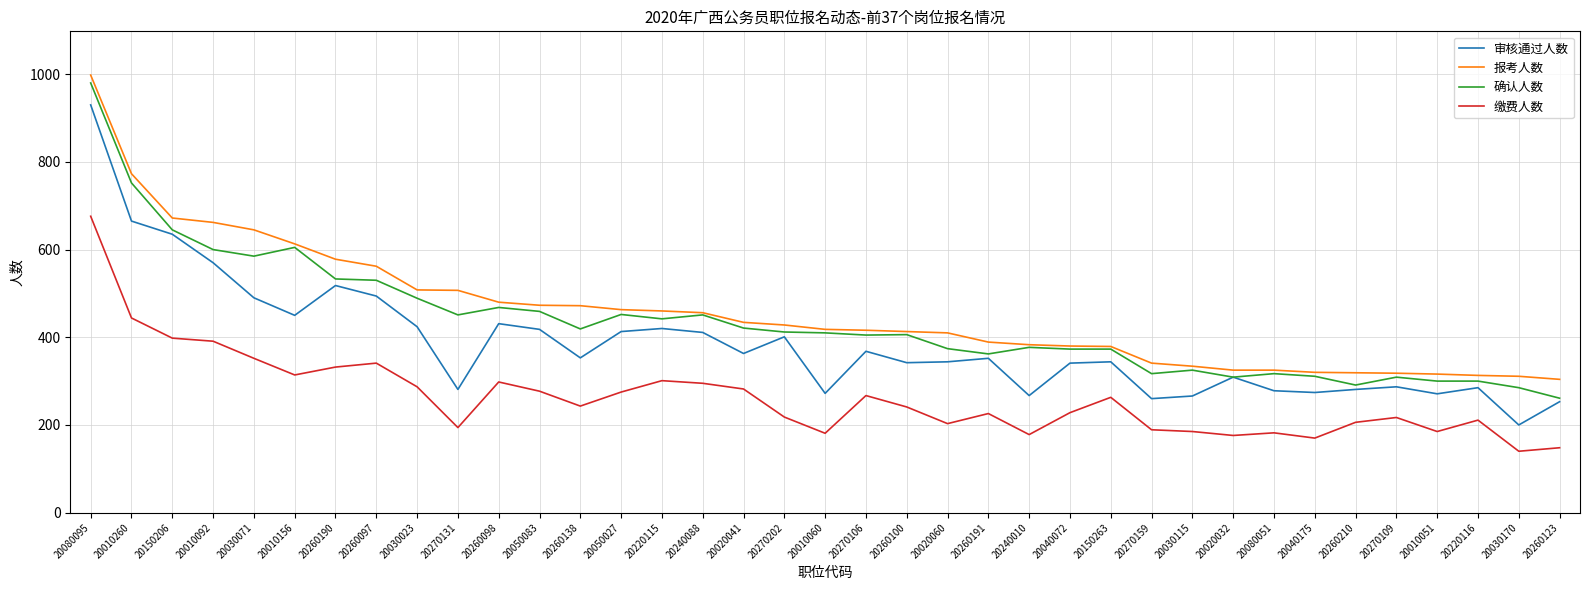

What is the approximate value of 报考人数 at 20150263?

379